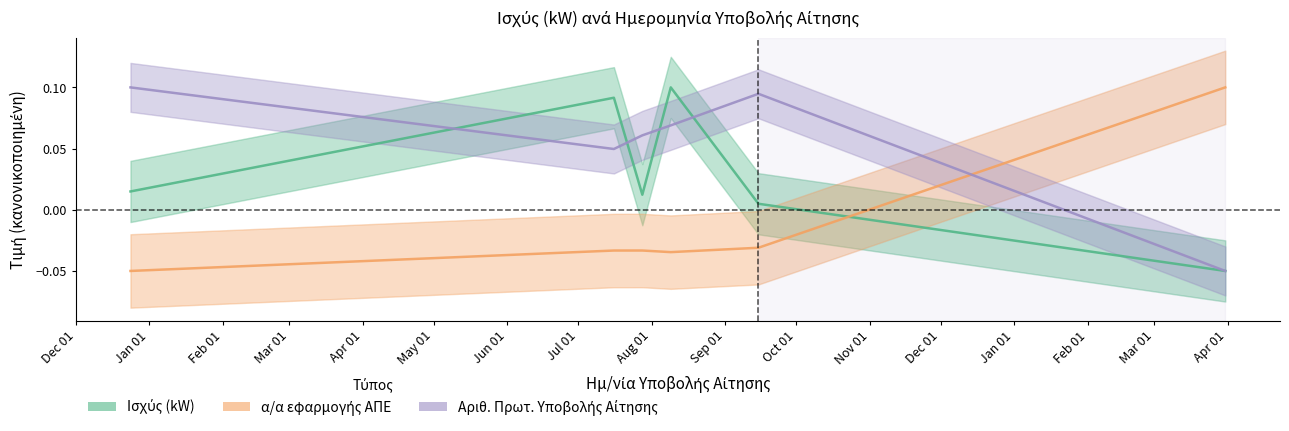

How many values in the Αριθ. Πρωτ. Υποβολής Αίτησης series exceed 0?

5